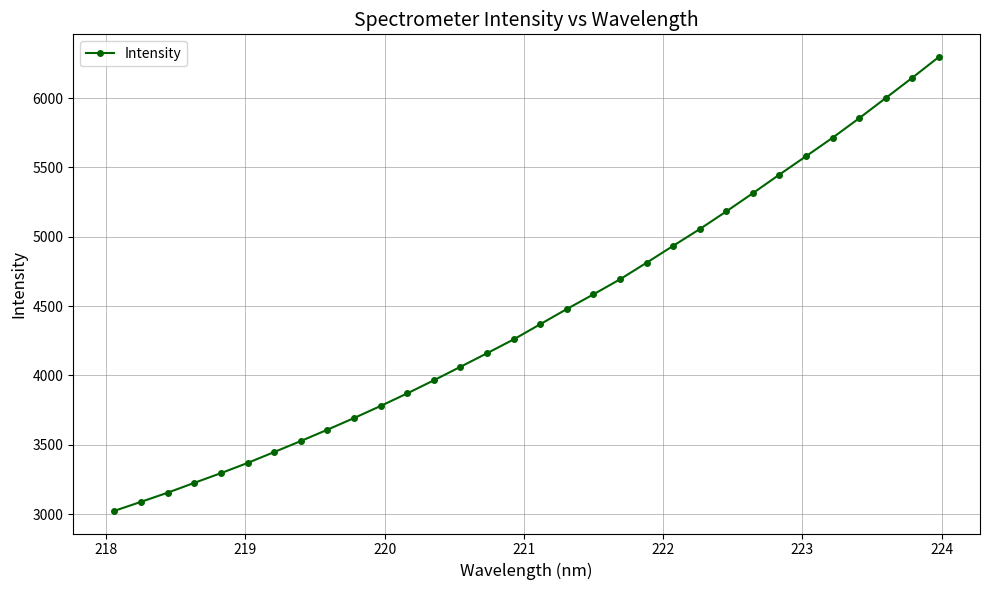

What is the value of the 11th point from the left?

3779.3